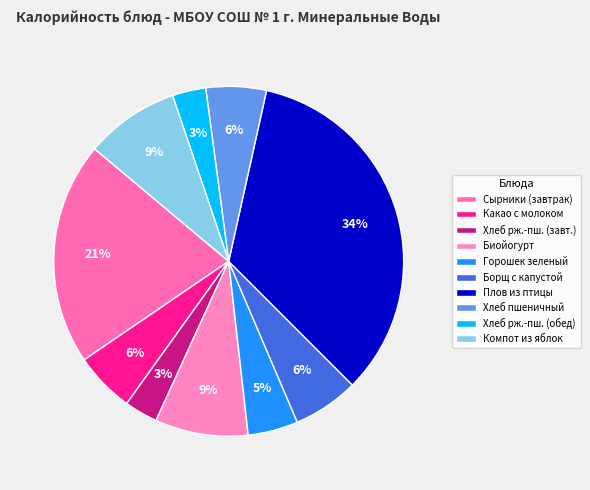

True or false: Какао с молоком accounts for 16% of the total.

False